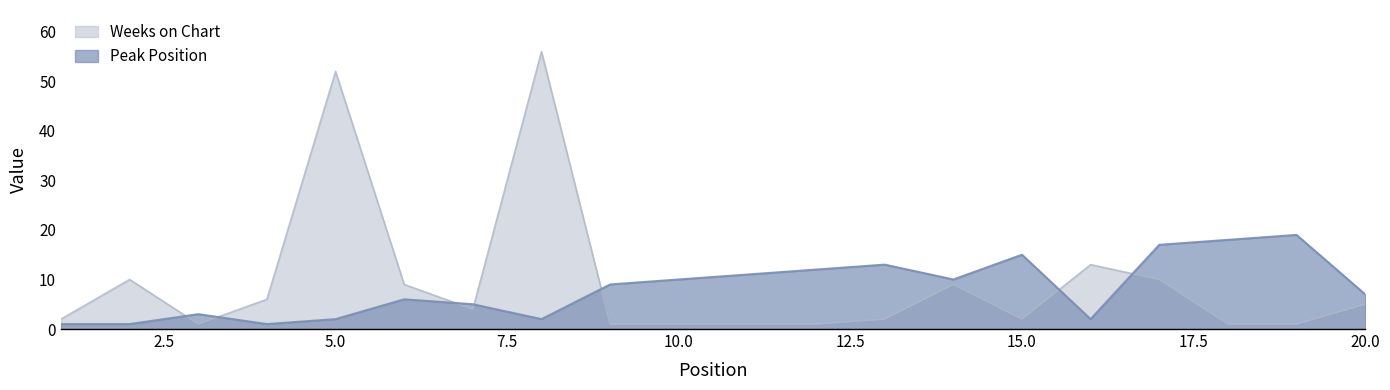

What is the total value across all series at 8?

58